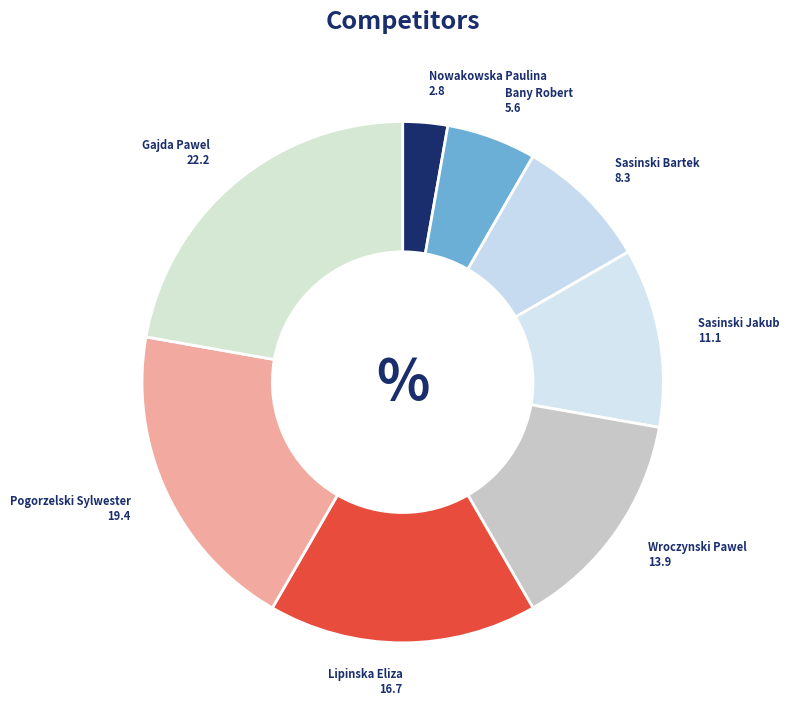

True or false: Sasinski Jakub accounts for 25% of the total.

False